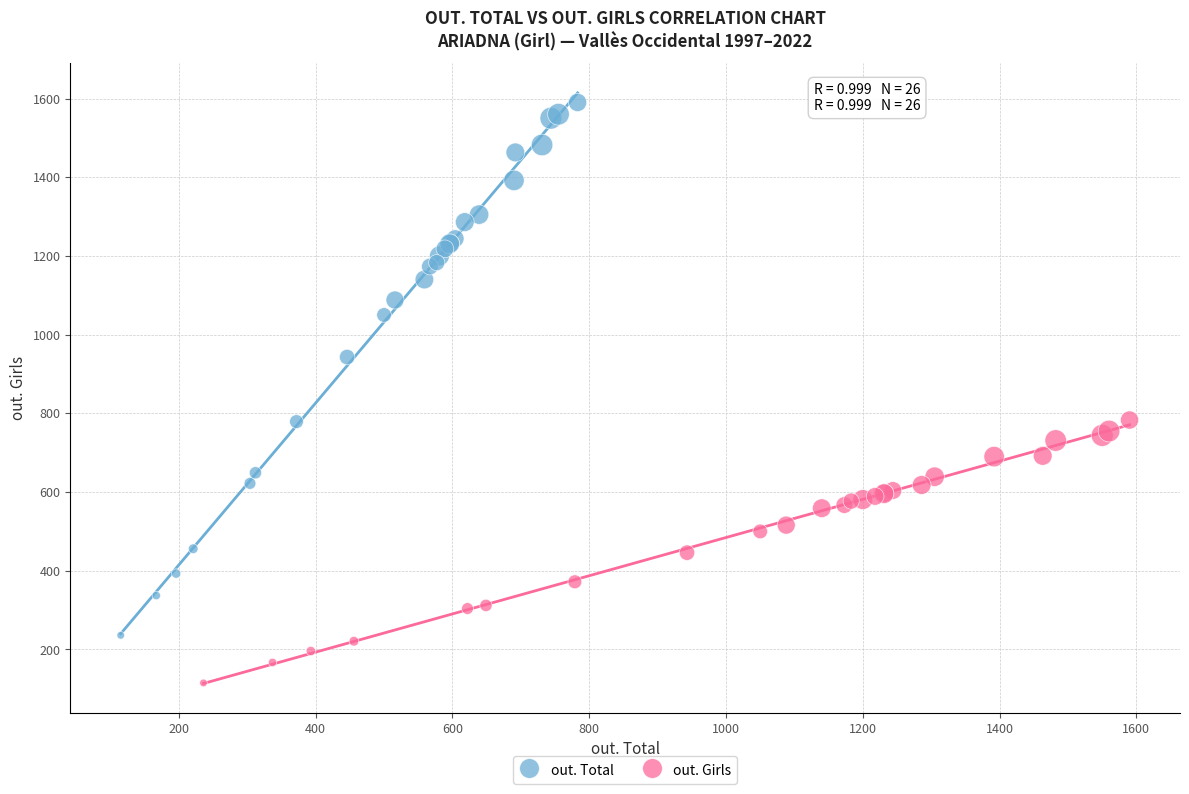

Which series has the largest Y range (max minus min)?

out. Total